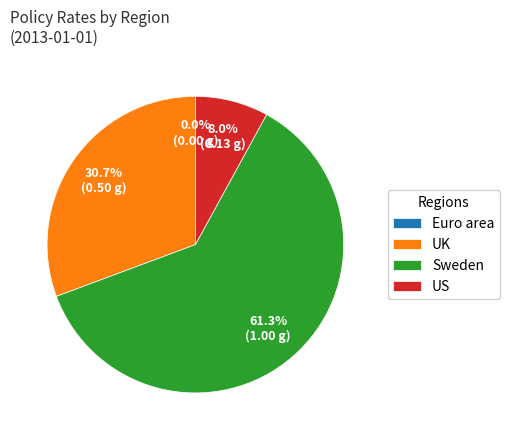

To the nearest percent, what is the average slice percentage?

25%